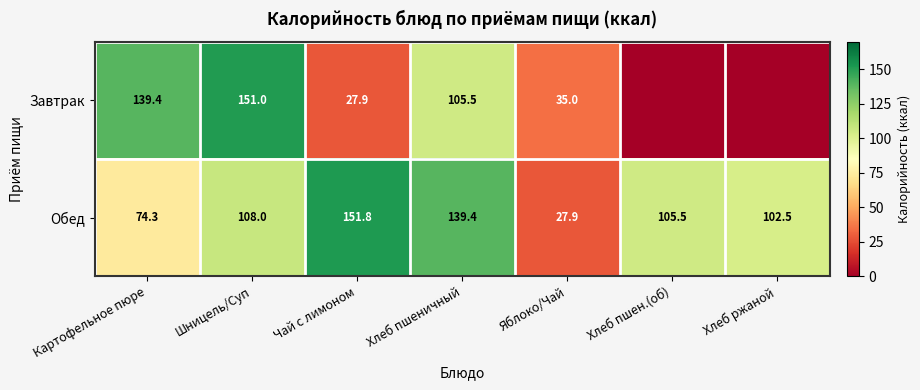

What value does the Обед series have at Чай с лимоном?

151.8